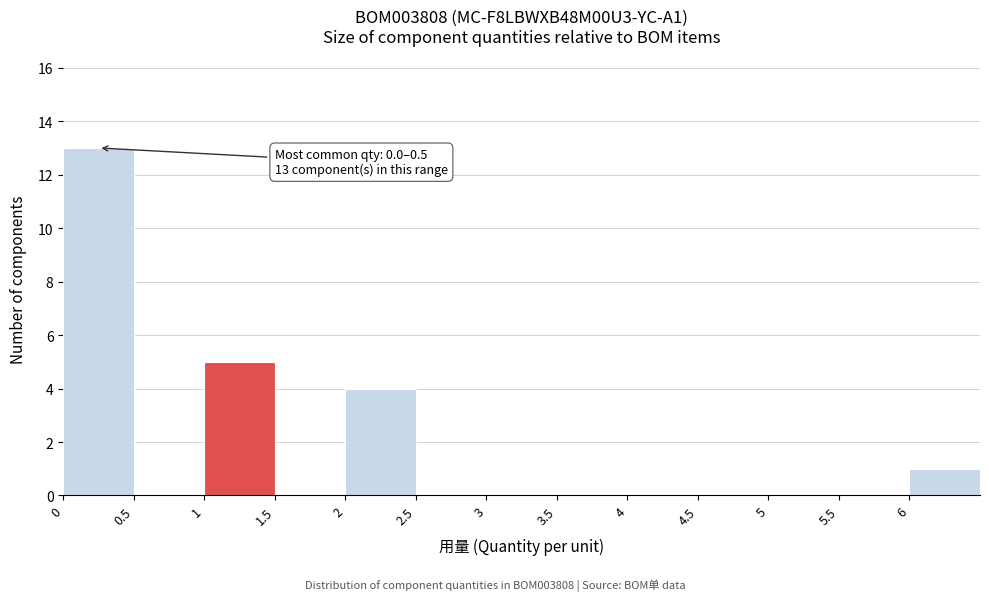

Over which range of the x-axis is the bar tallest?

0.0 to 0.5